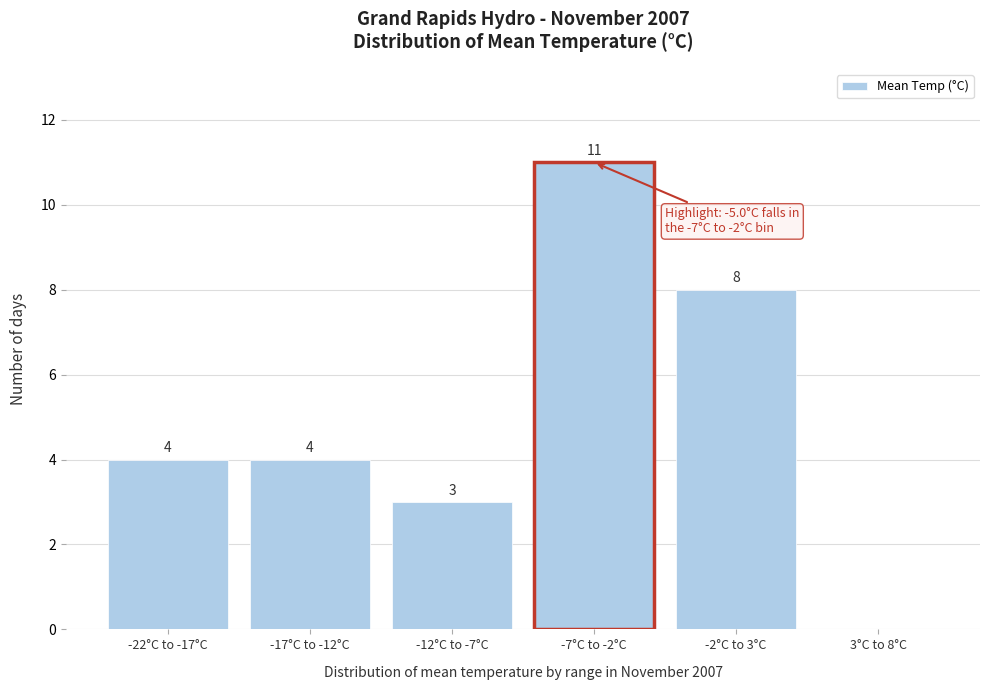

Reading right to left, transcribe all the data shown in this chart.

3°C to 8°C=0	-2°C to 3°C=8	-7°C to -2°C=11	-12°C to -7°C=3	-17°C to -12°C=4	-22°C to -17°C=4